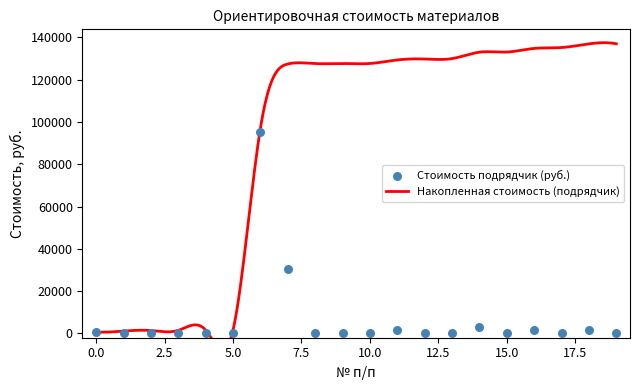

What is the ratio of the value at 12 to the value at 9?

8.9